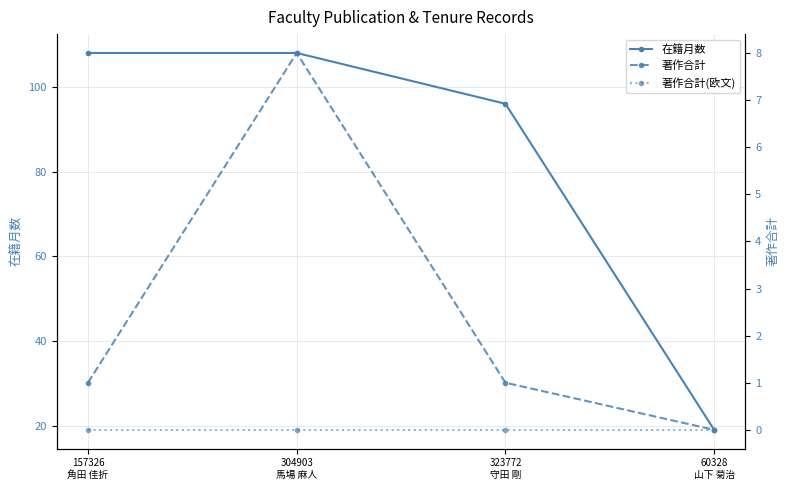

Does the chart have visible grid lines?

Yes